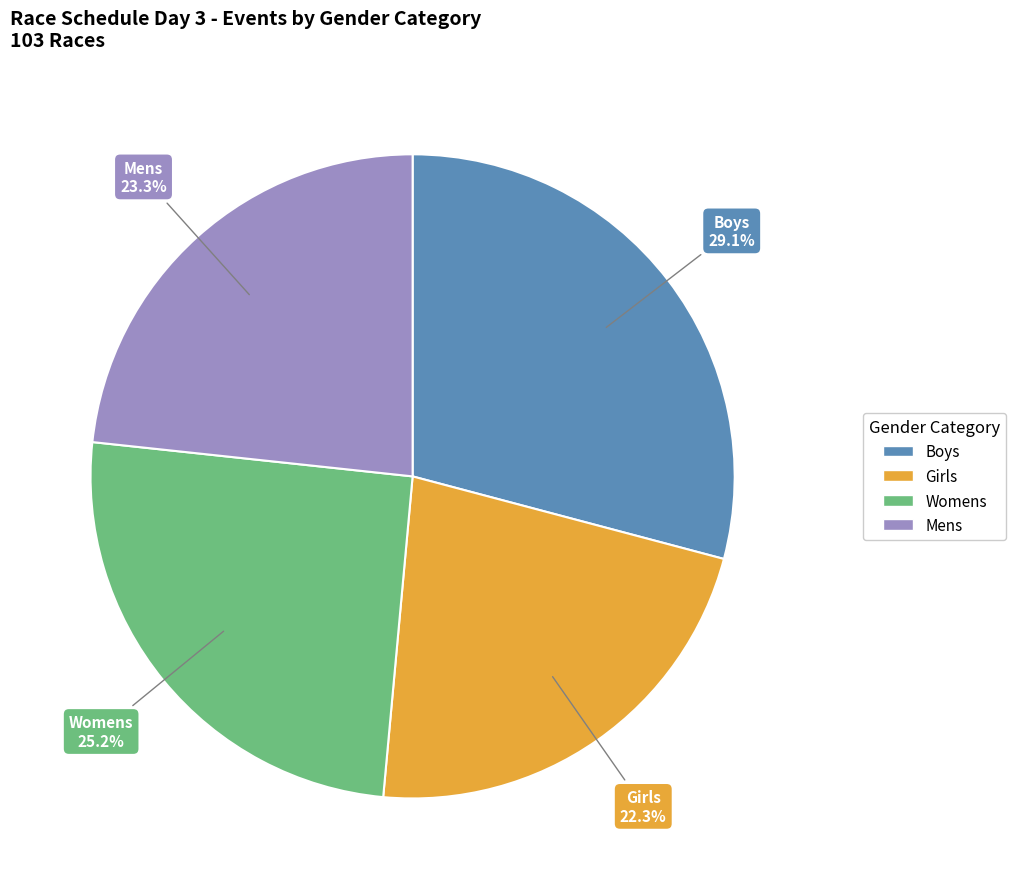

To the nearest percent, what portion does Womens represent?

25%